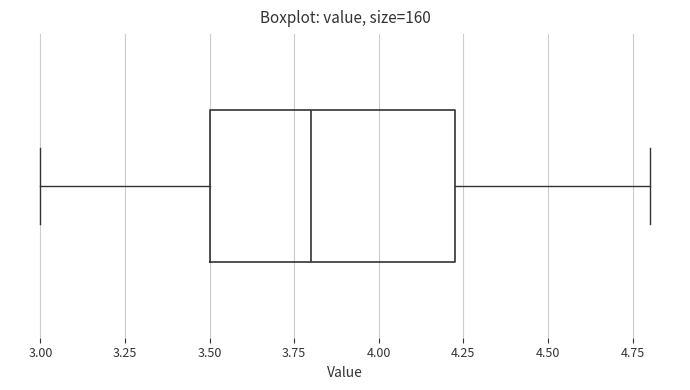

Transcribe this box plot: give where the median line is, the range the box spans, and where the two whiskers end, as read against the x-axis. The values are not printed on the chart, so give them approximately, as read against the axis.

median 3.80, box 3.50 to 4.25, whiskers 3.00 to 4.80